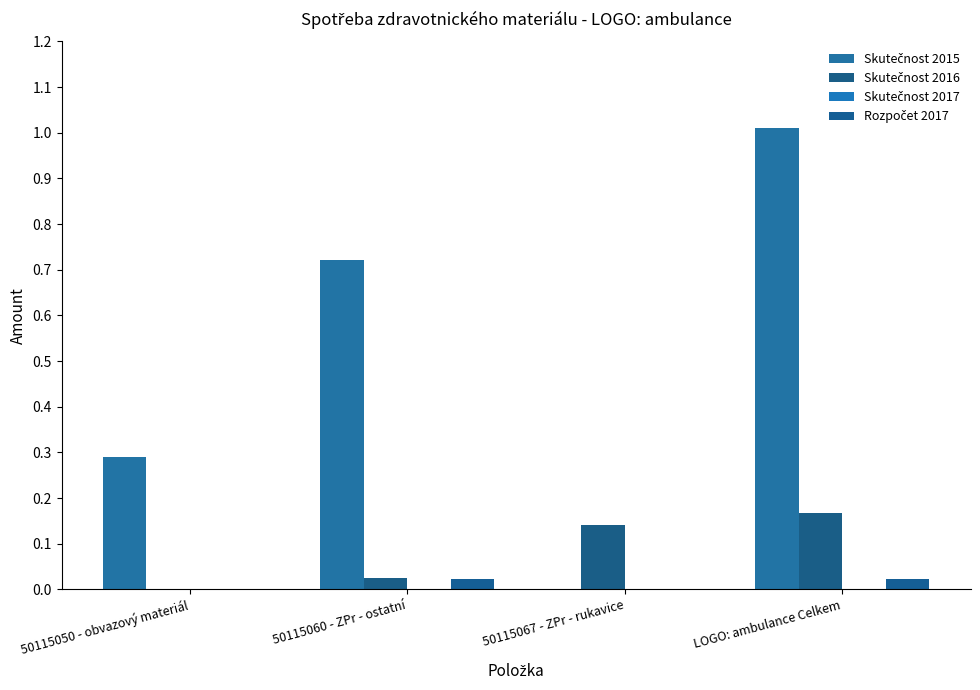

How many data points does each series have?

4